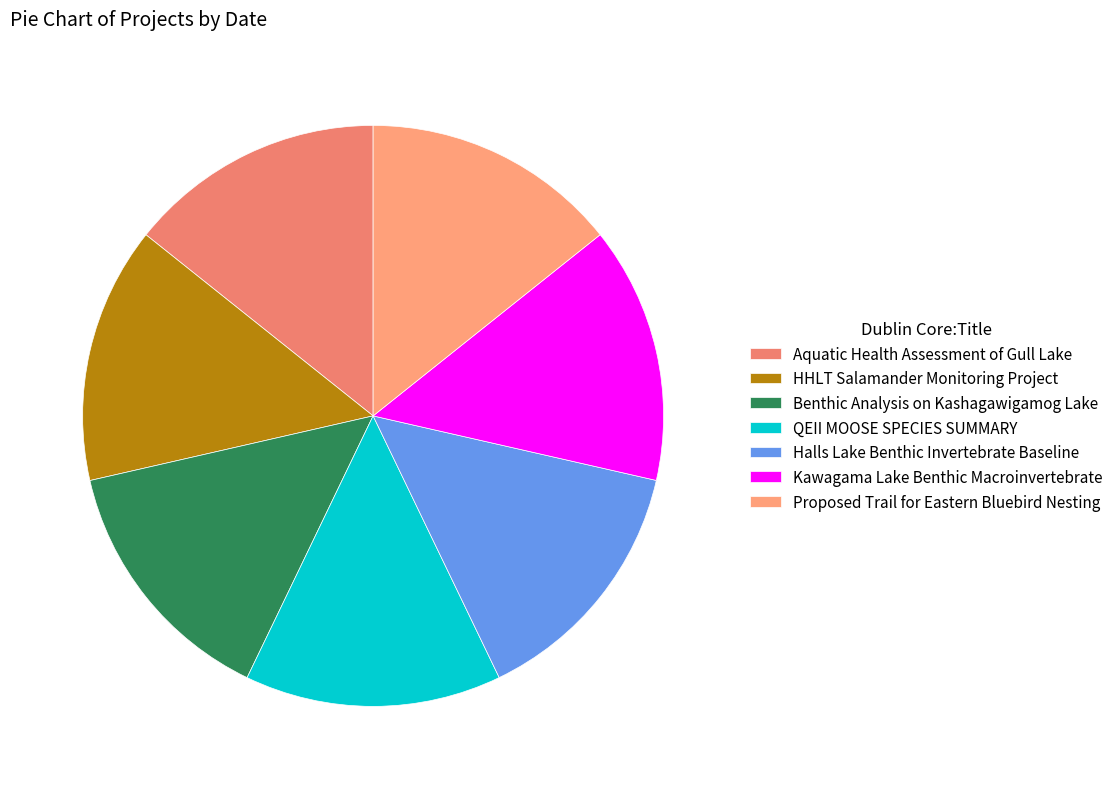

Does HHLT Salamander Monitoring Project represent more than half of the total?

No